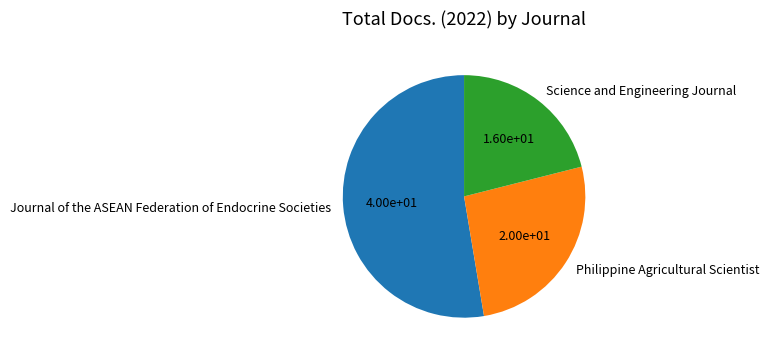

Is there a majority slice in this chart?

Yes